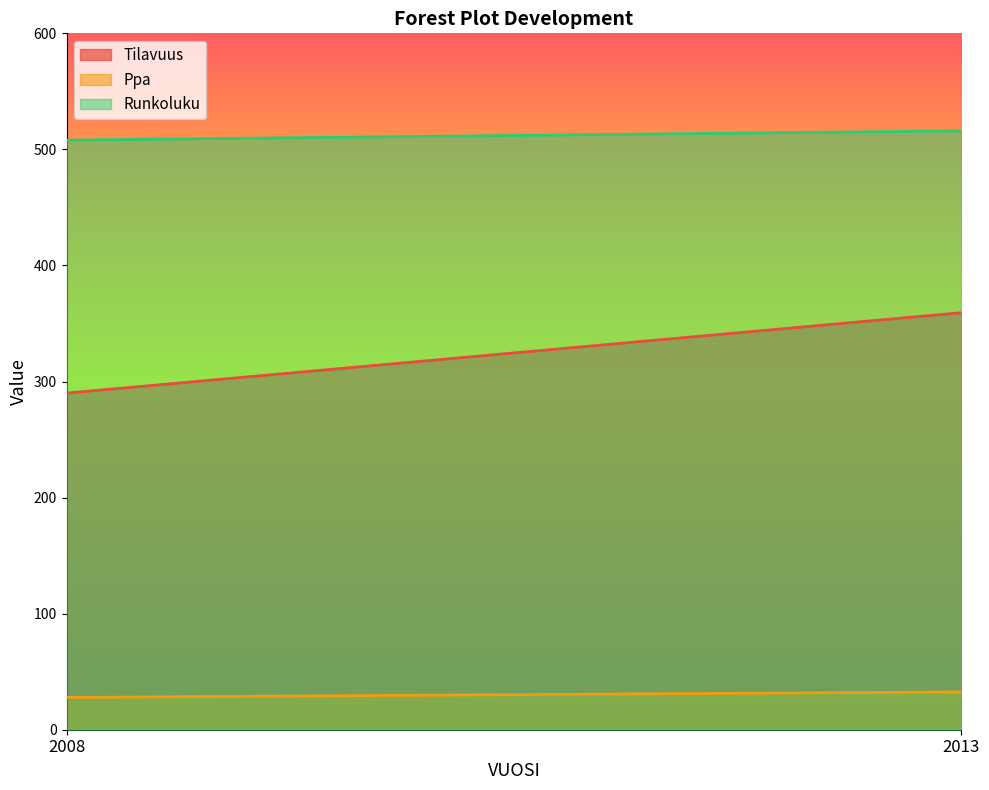

Reading left to right, list all the values displayed in this chart.

Tilavuus: 290.0	359.3
Ppa: 27.8	32.6
Runkoluku: 508.0	516.0